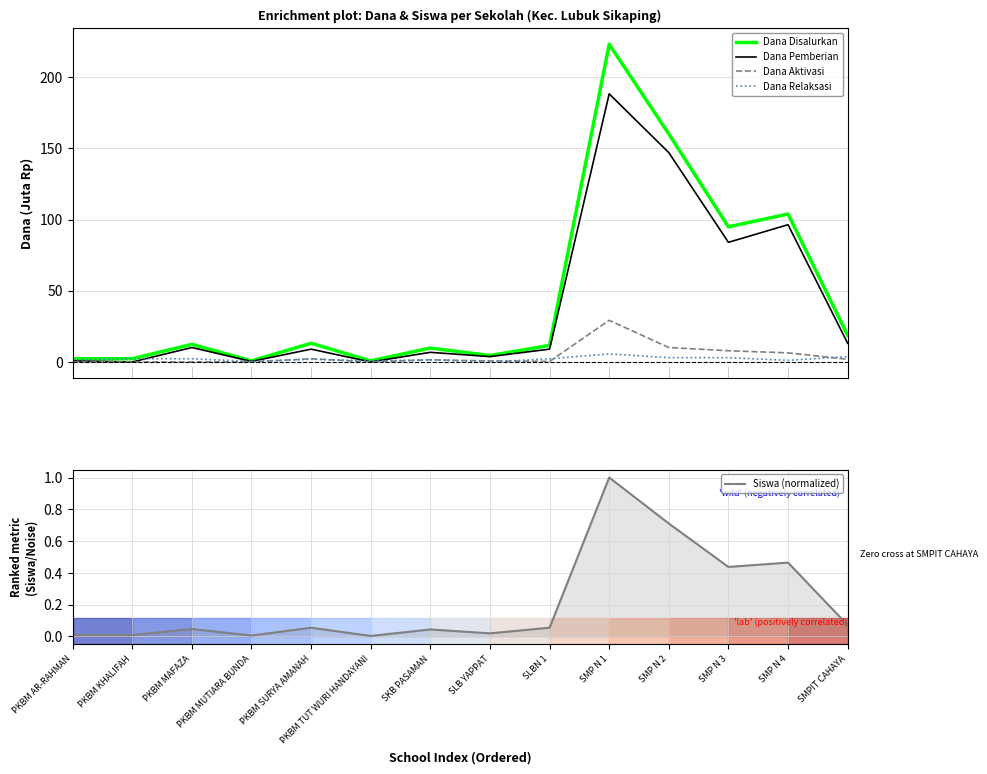

Which label corresponds to the largest value in the chart?

SMP N 1